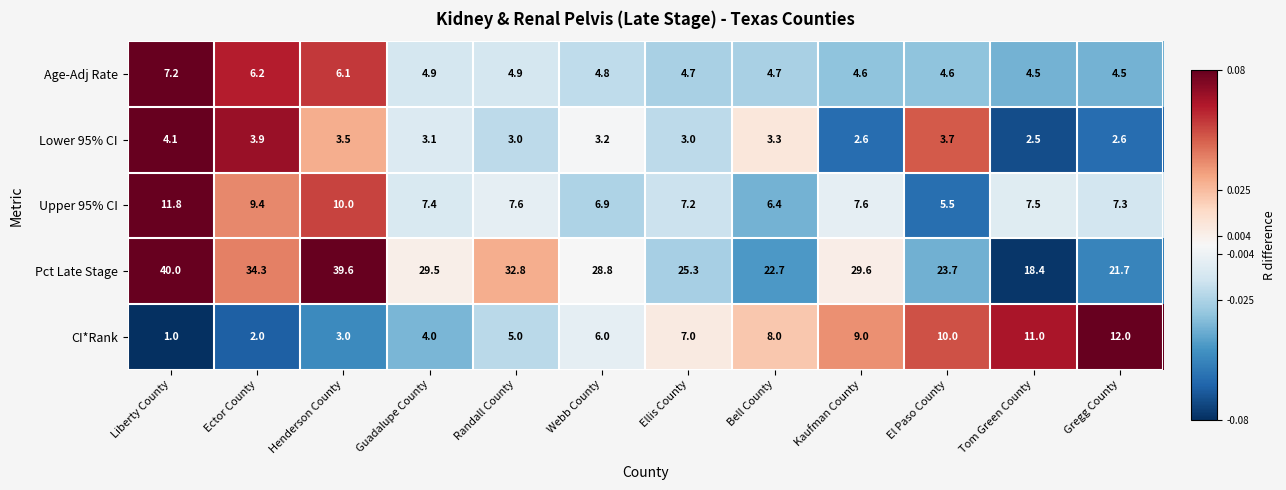

At El Paso County, list the series in order from largest to smallest.

Pct Late Stage, CI*Rank, Upper 95% CI, Age-Adj Rate, Lower 95% CI